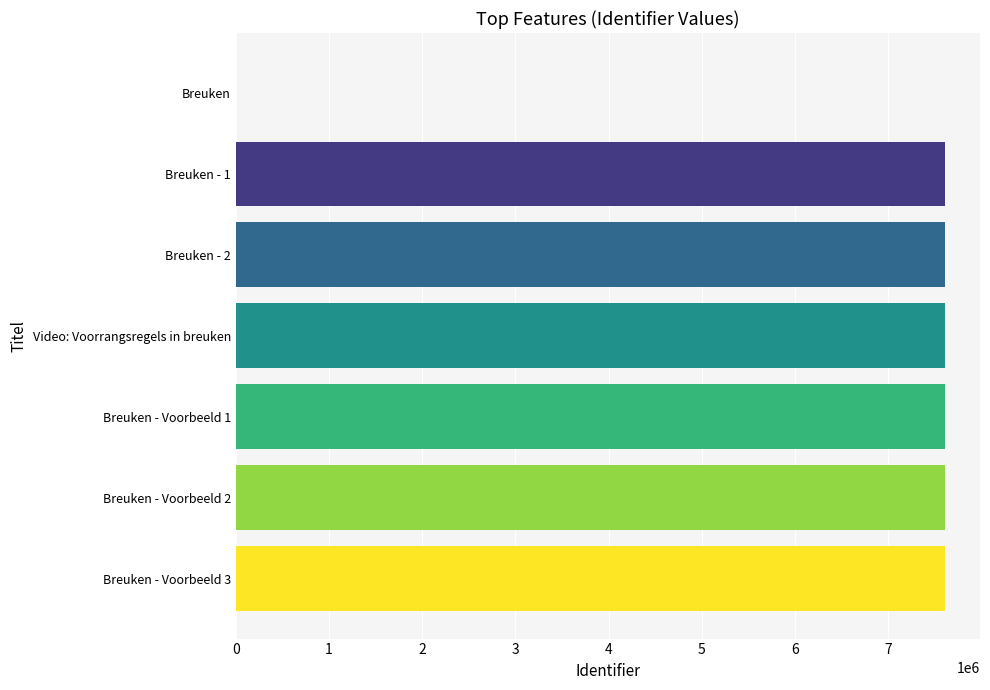

What is the greatest value displayed?

7603943